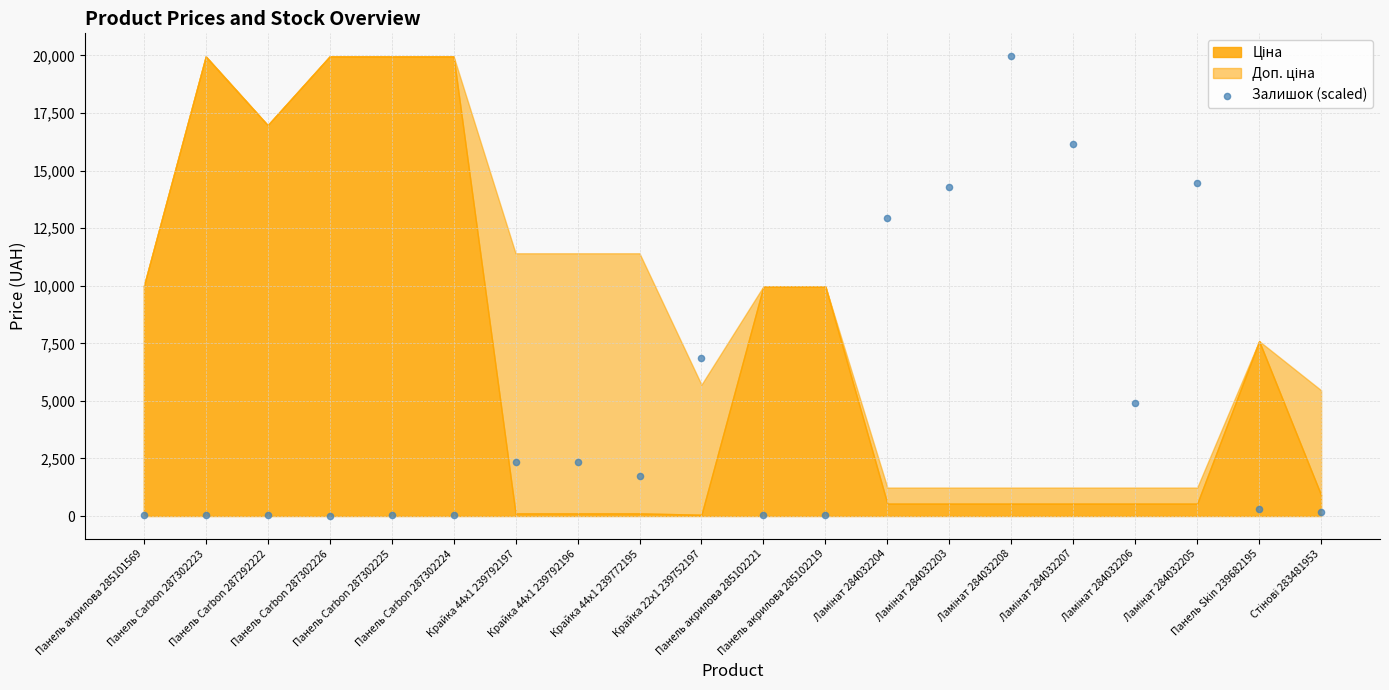

What is the range of Y values (max minus min)?

19956.0